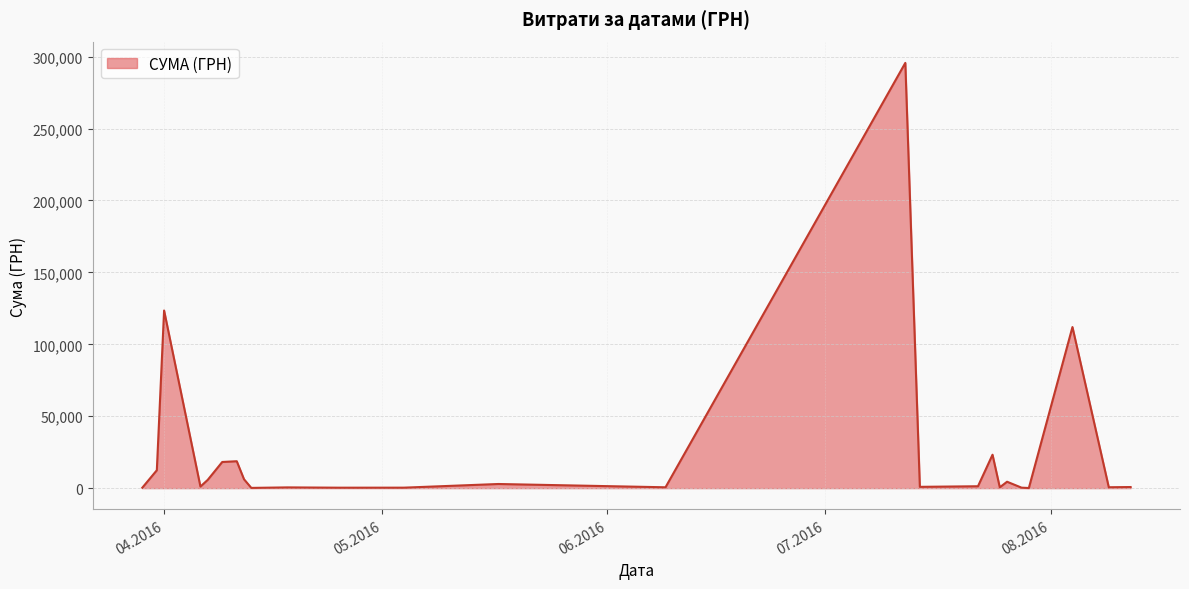

What is the difference between the maximum and minimum values?

295540.8